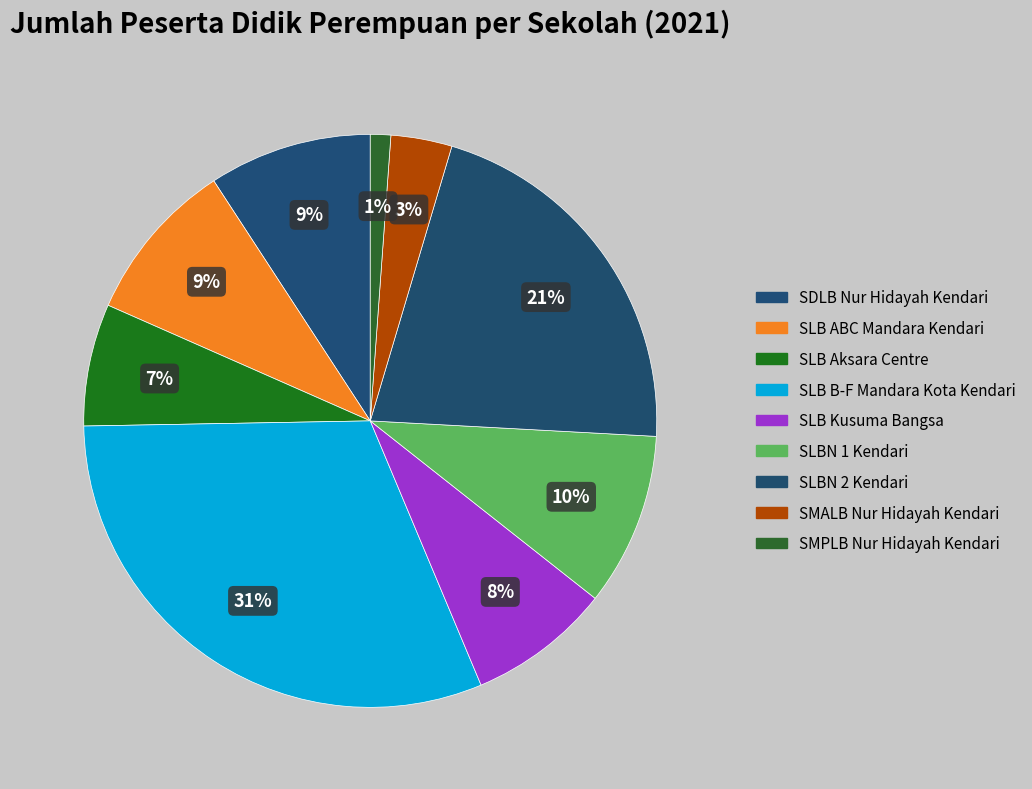

To the nearest percent, what portion does SLBN 2 Kendari represent?

21%